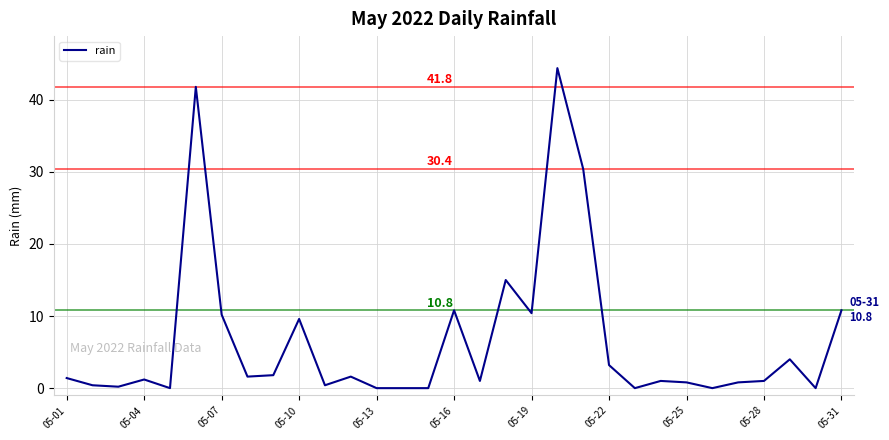

What is the difference between the maximum and minimum values?

44.4